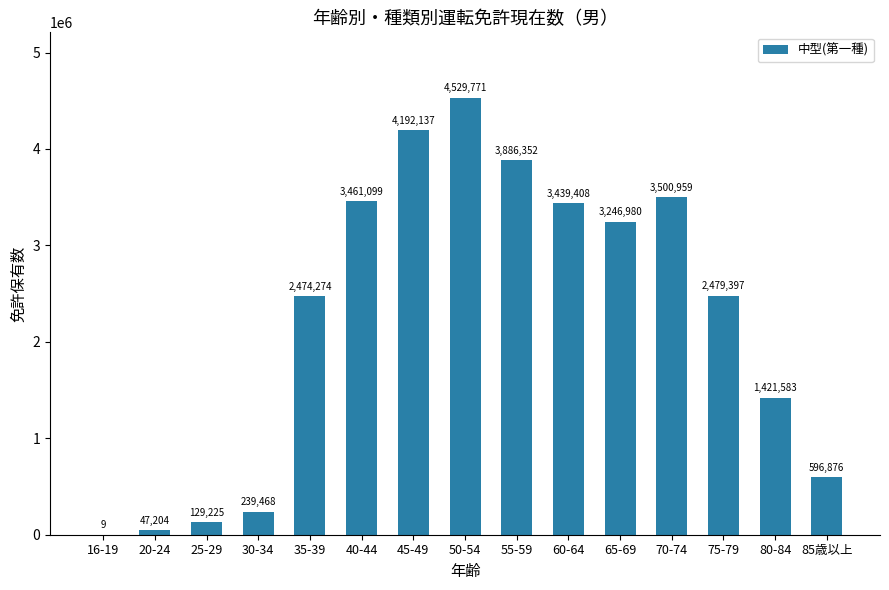

Reading right to left, what are all the values shown in this chart?

85歳以上=596876	80-84=1421583	75-79=2479397	70-74=3500959	65-69=3246980	60-64=3439408	55-59=3886352	50-54=4529771	45-49=4192137	40-44=3461099	35-39=2474274	30-34=239468	25-29=129225	20-24=47204	16-19=9